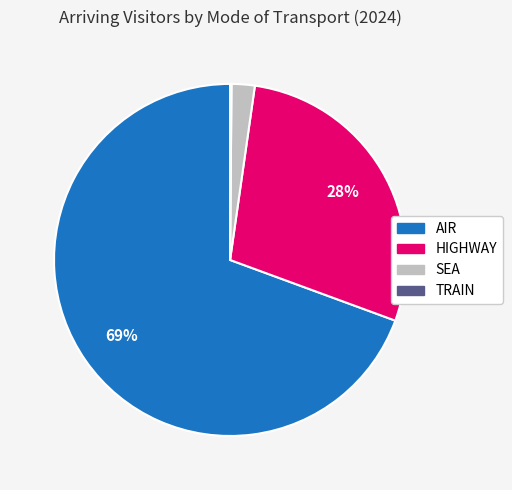

What percentage is the HIGHWAY slice, to the nearest percent?

28%